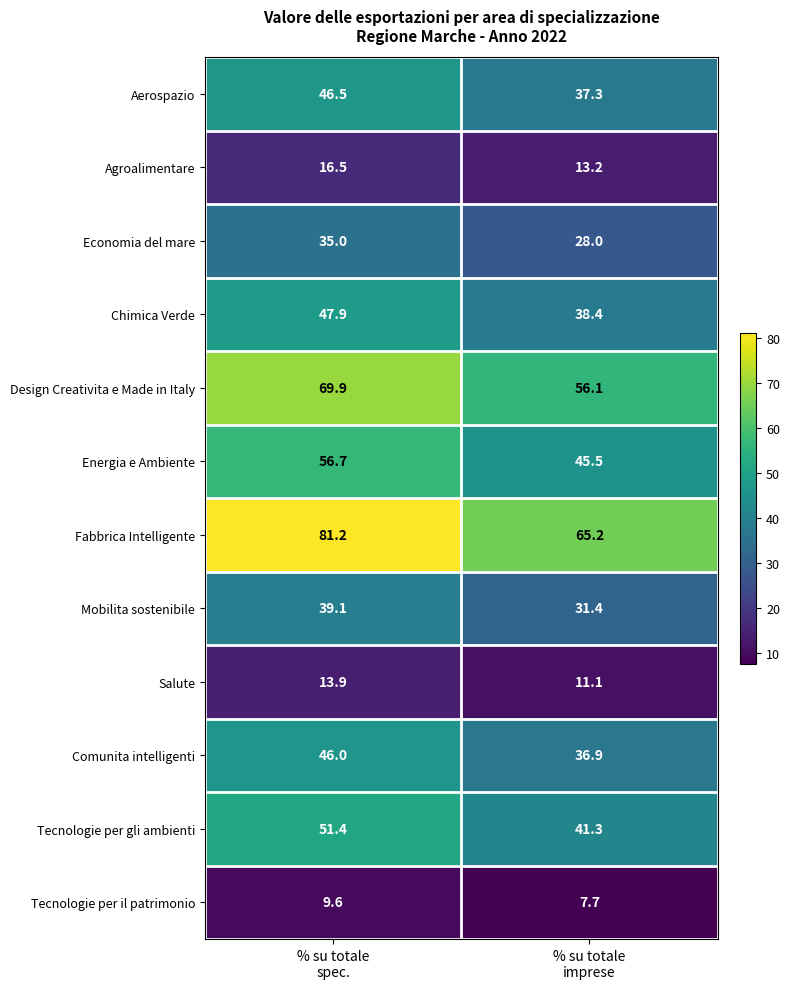

What is the difference between the maximum and minimum values in the Tecnologie per gli ambienti series?

10.1